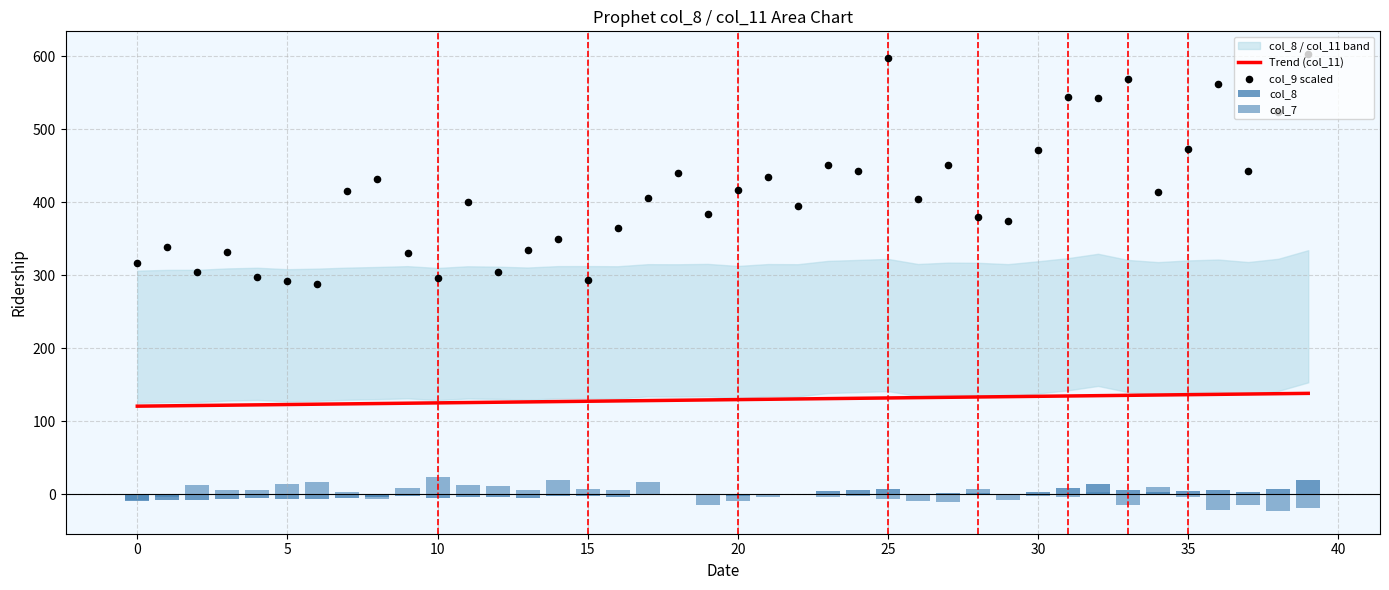

Which series has the largest total across all categories?

col_9 scaled